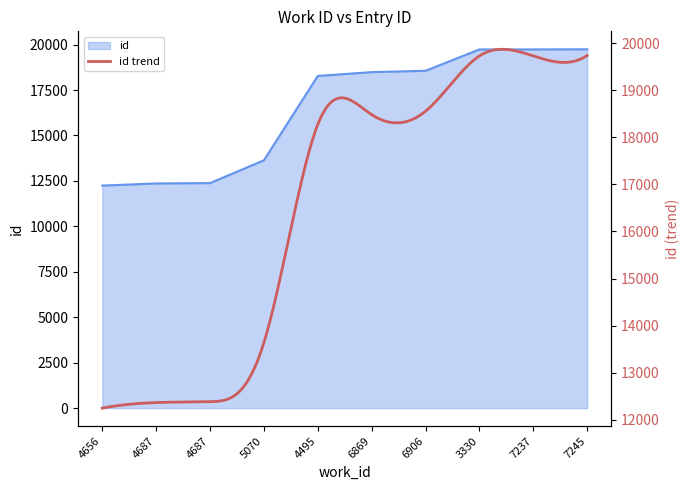

Which label corresponds to the smallest value in the chart?

4656